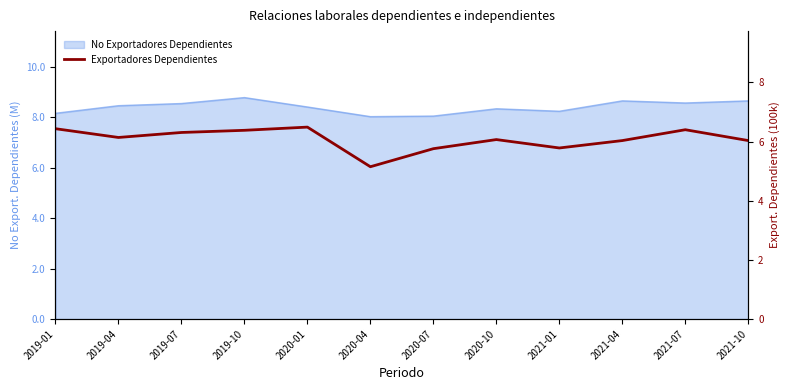

Which has a higher value, 2020-07 or 2019-07?

2019-07